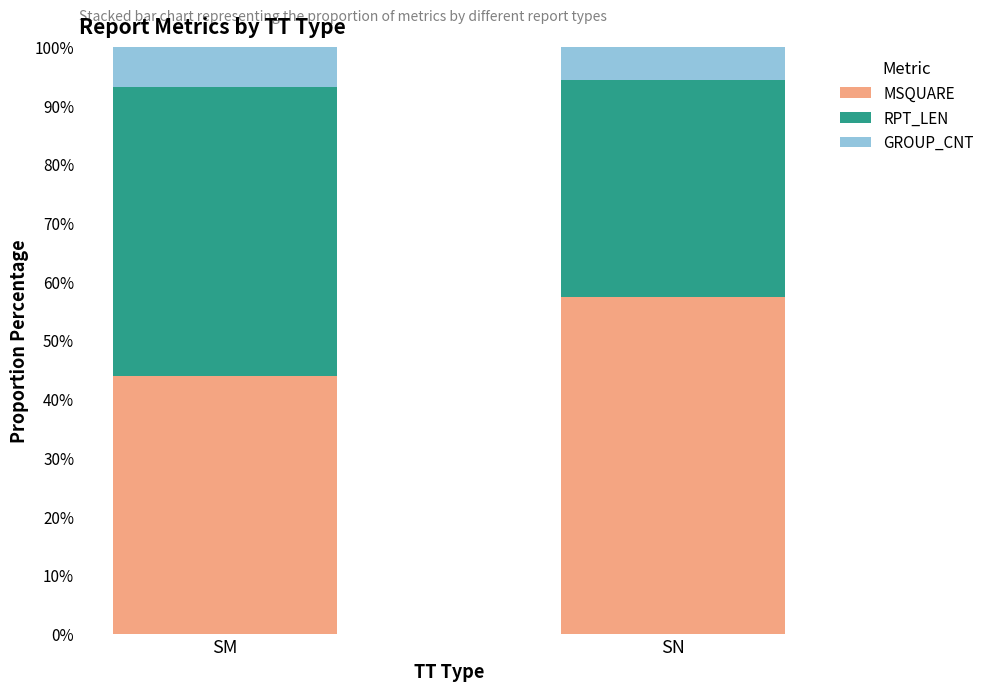

Reading right to left, list the values for the MSQUARE series.

SN=57.4	SM=43.8